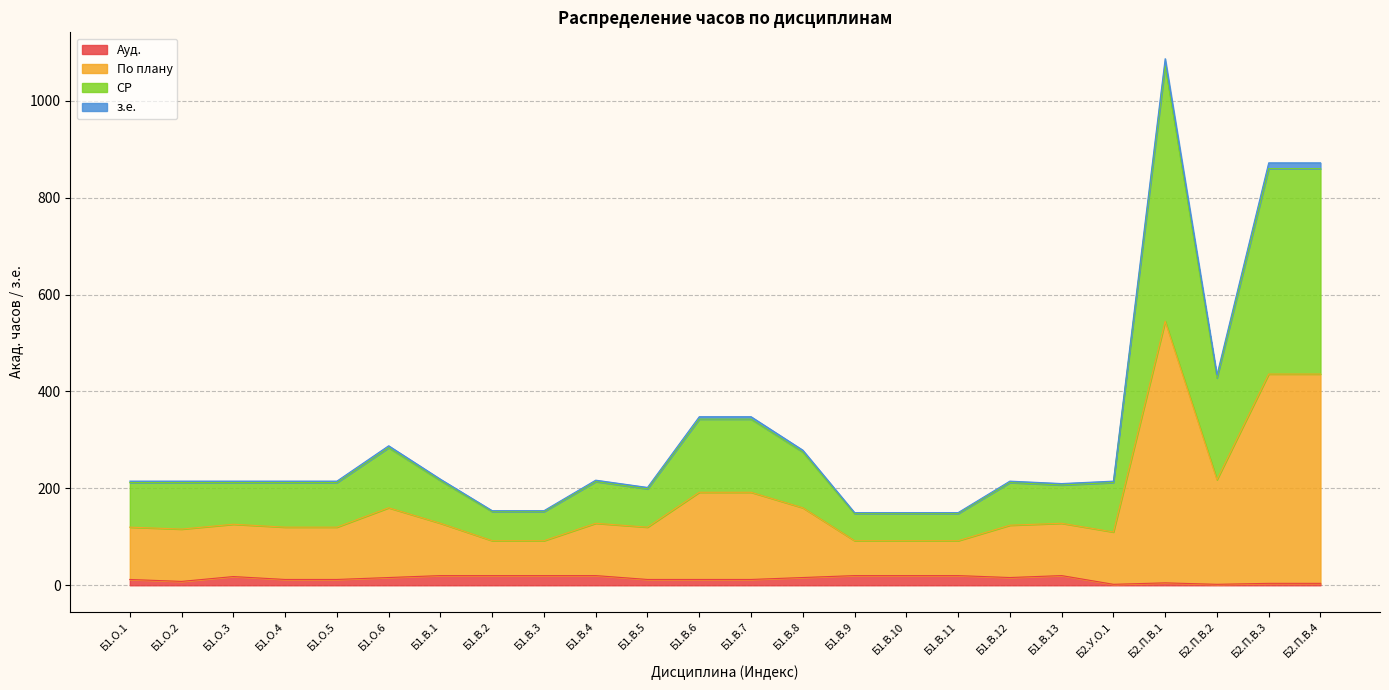

True or false: з.е. and По плану intersect in this chart.

False